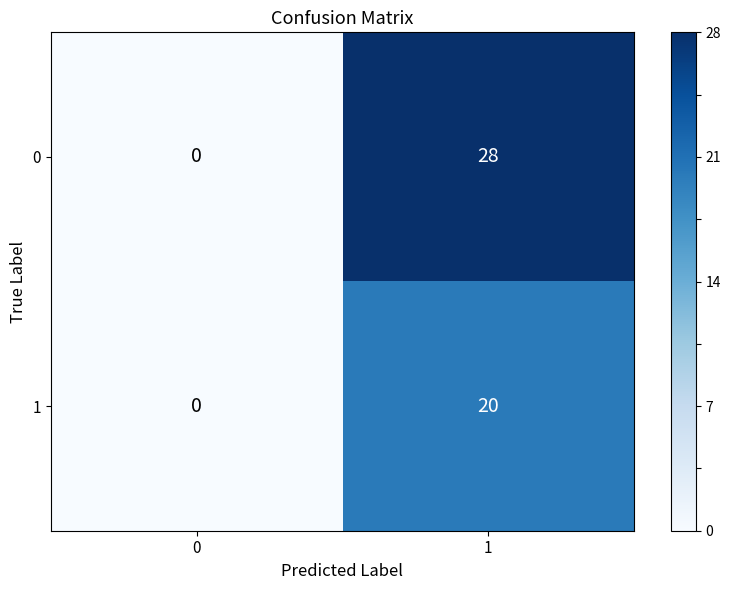

Which category has the highest value across all series?

1